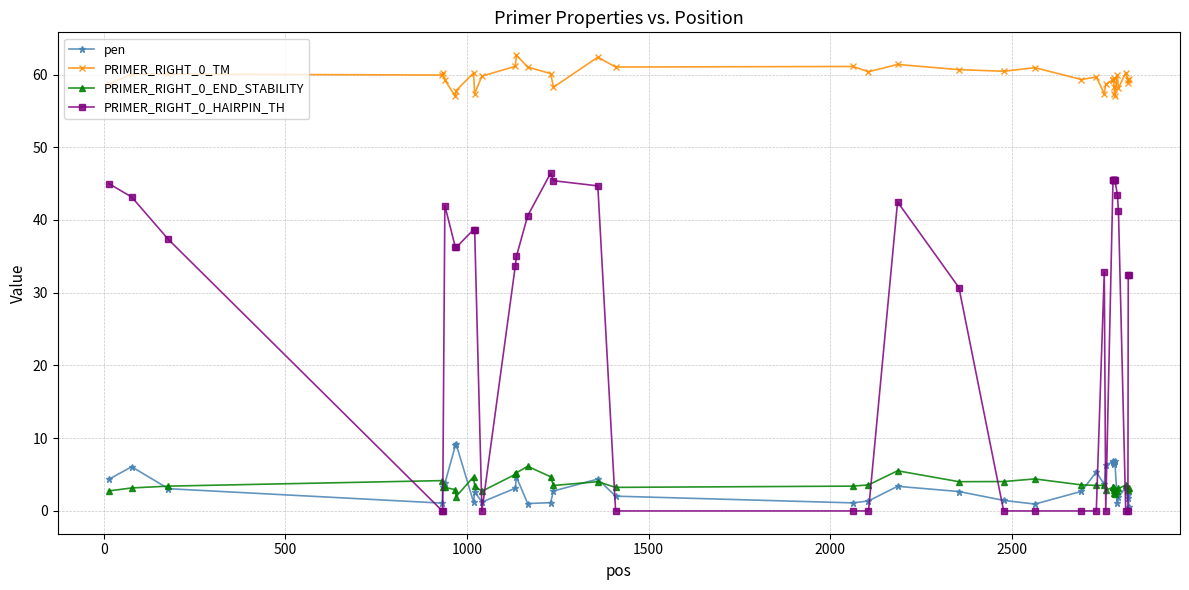

What is the maximum value for PRIMER_RIGHT_0_END_STABILITY?

6.1